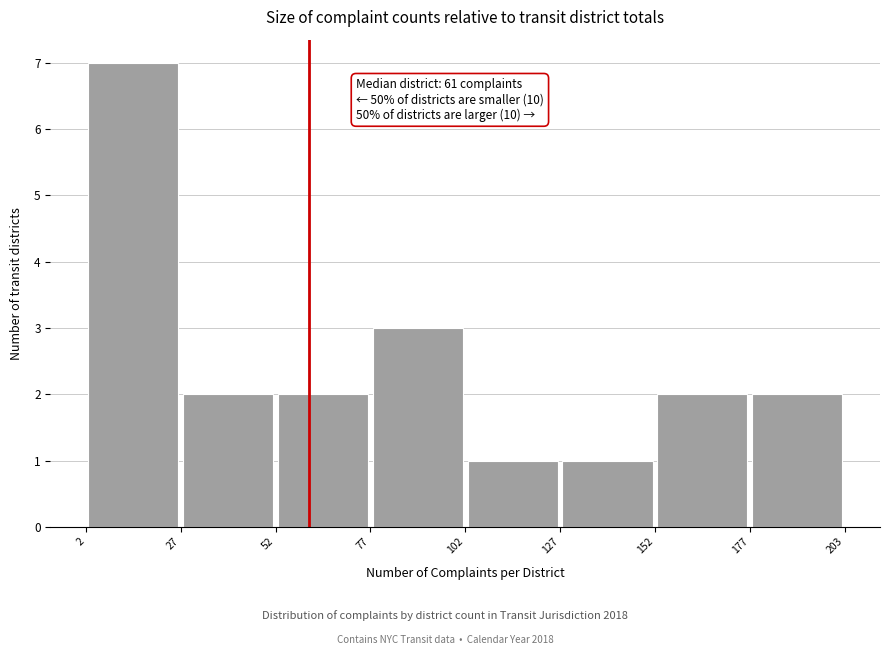

Over which range of the x-axis is the bar tallest?

2 to 27